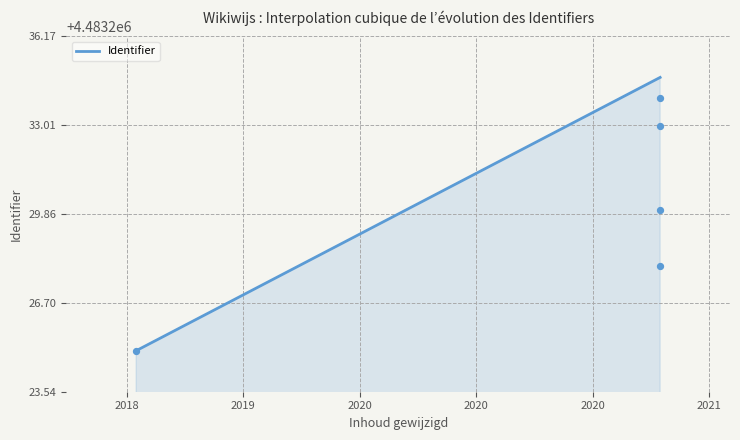

Between 2020-10-14 and 2020-10-14, which is larger?

2020-10-14